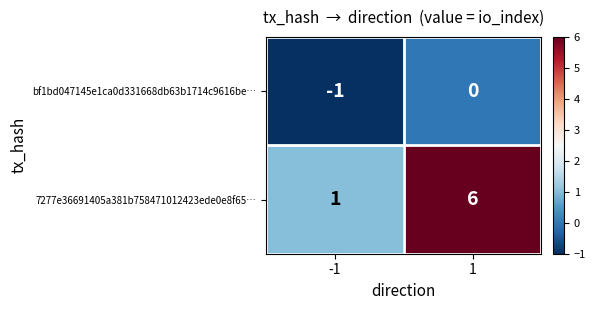

At which category is the sum across all series the highest?

1